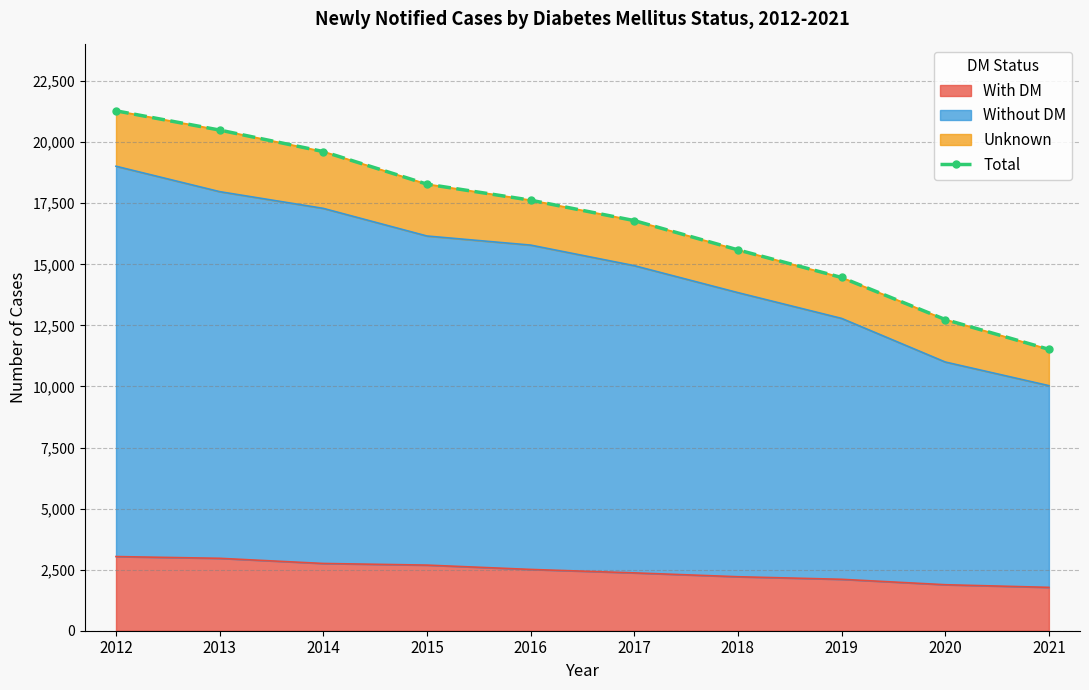

What is the difference between the values at 2018 and 2020?

2851